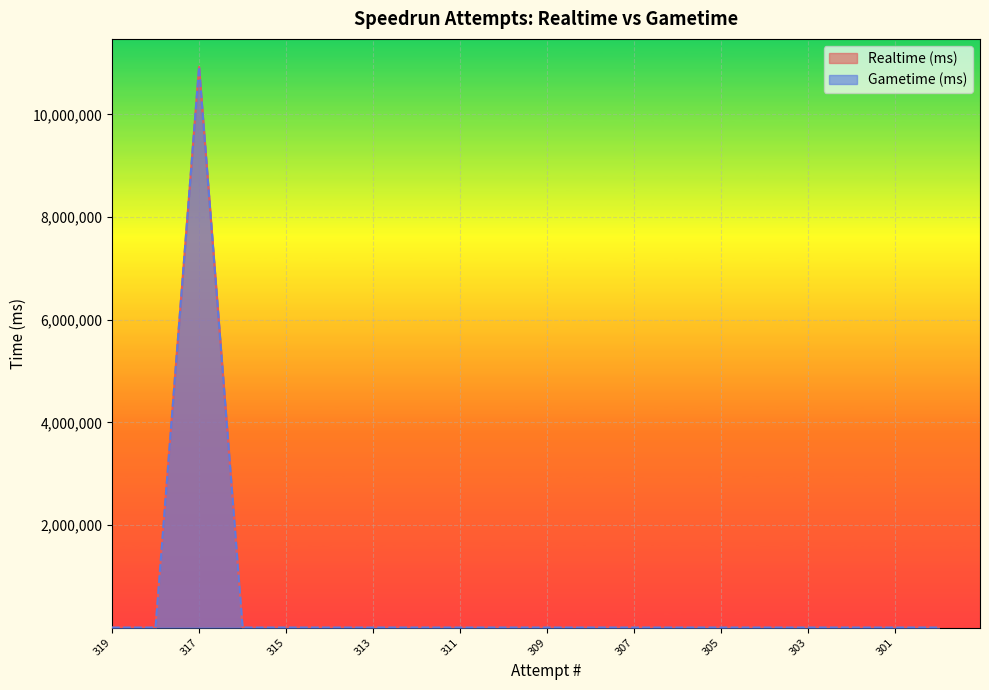

Between 307 and 309, which is larger?

307